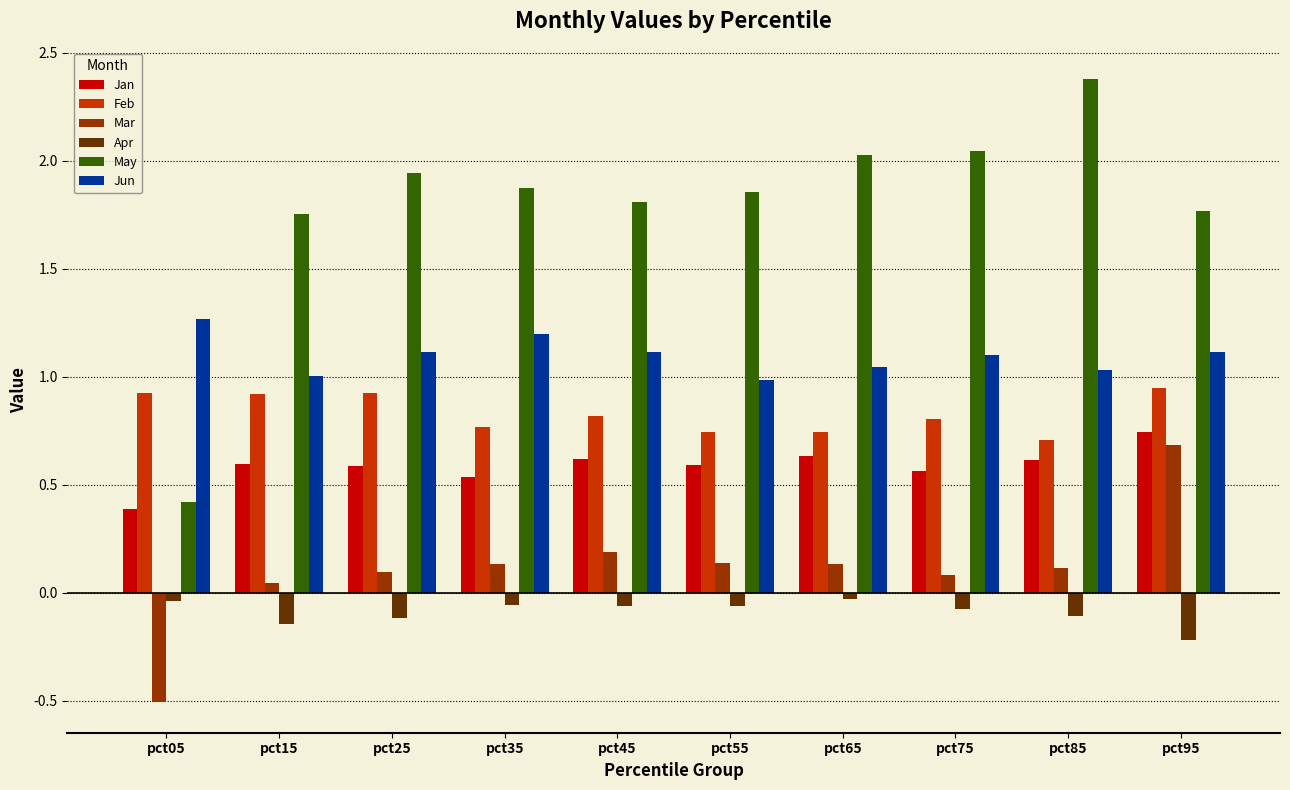

What is the total value across all series at pct05?

2.5